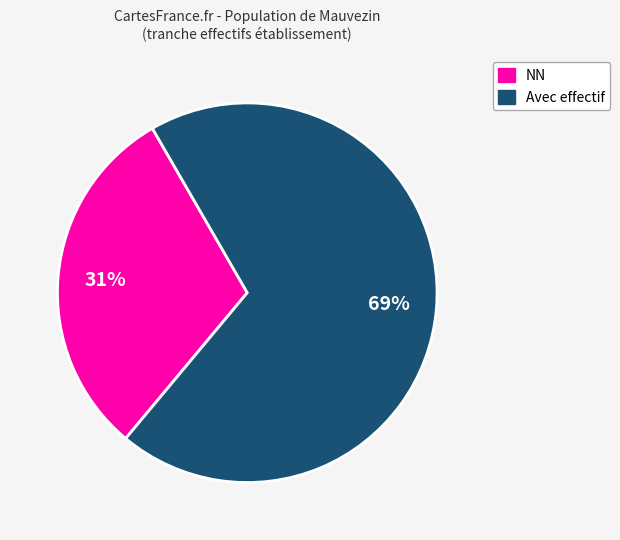

How many slices are in this pie chart?

2